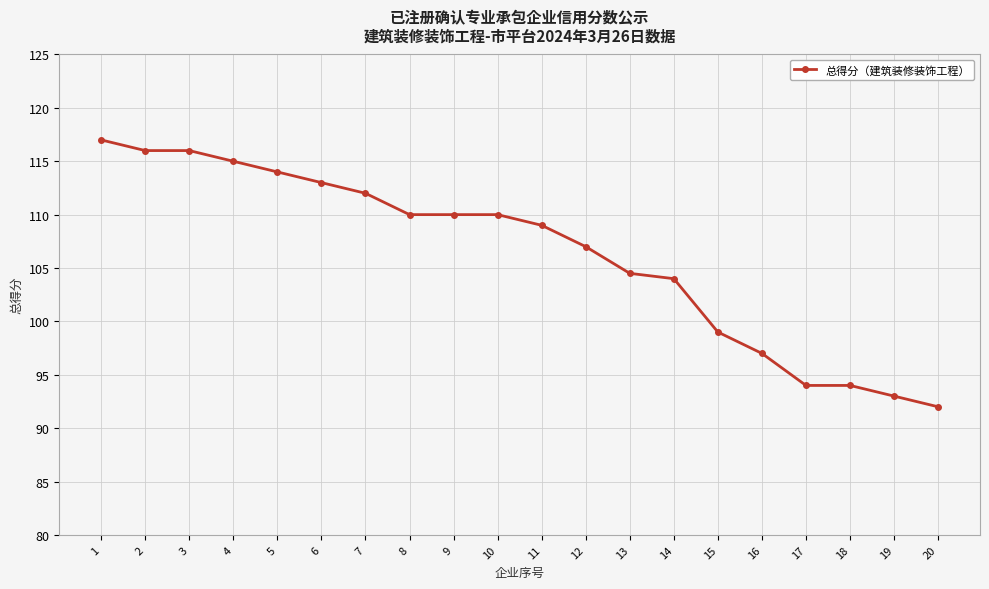

At which label does the data first exceed 110?

1